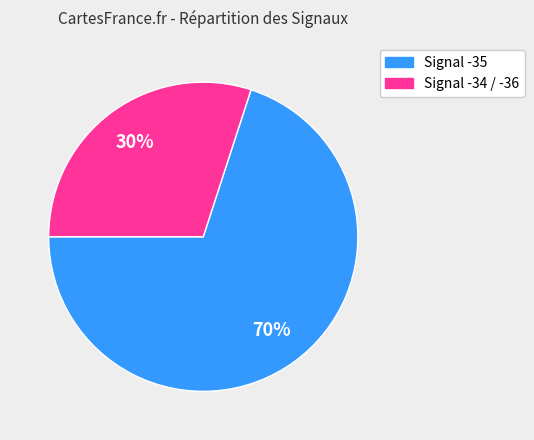

To the nearest percent, what is the average slice percentage?

50%